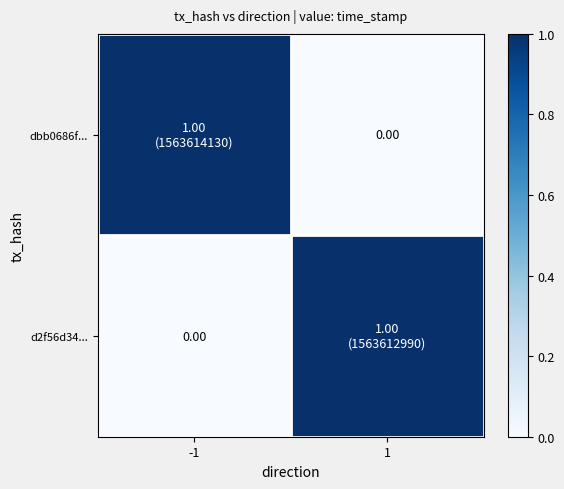

Which series has the widest spread of values?

dbb0686f...